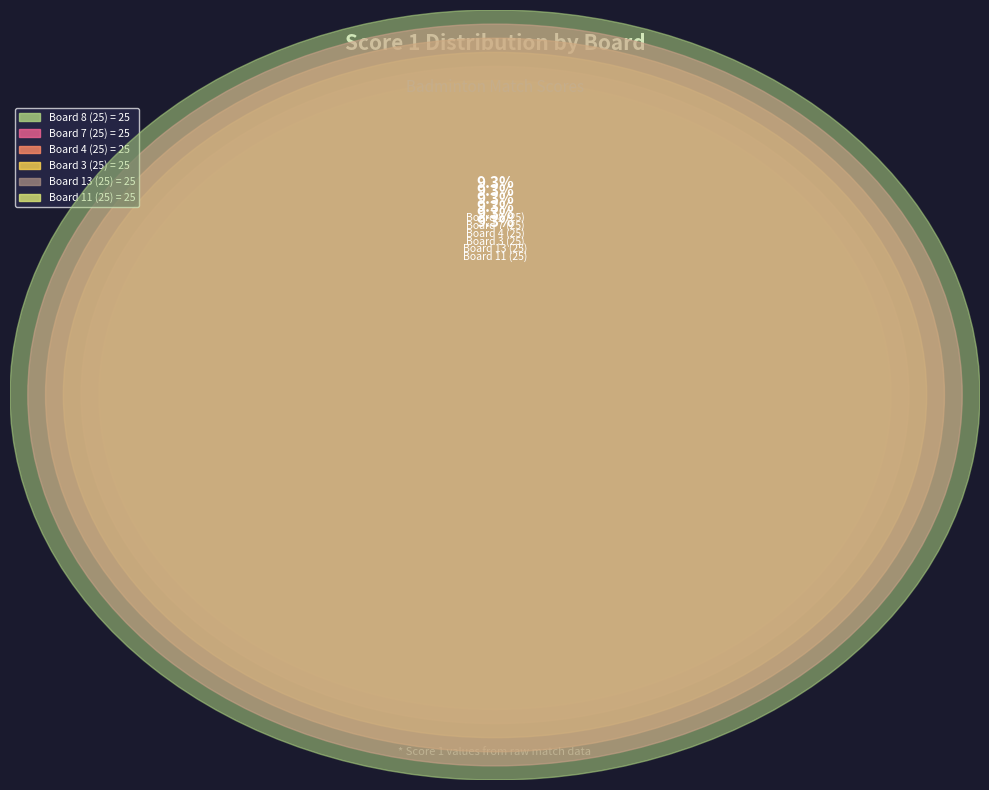

The Board 7 (25) slice represents 1% of the pie. True or false?

False